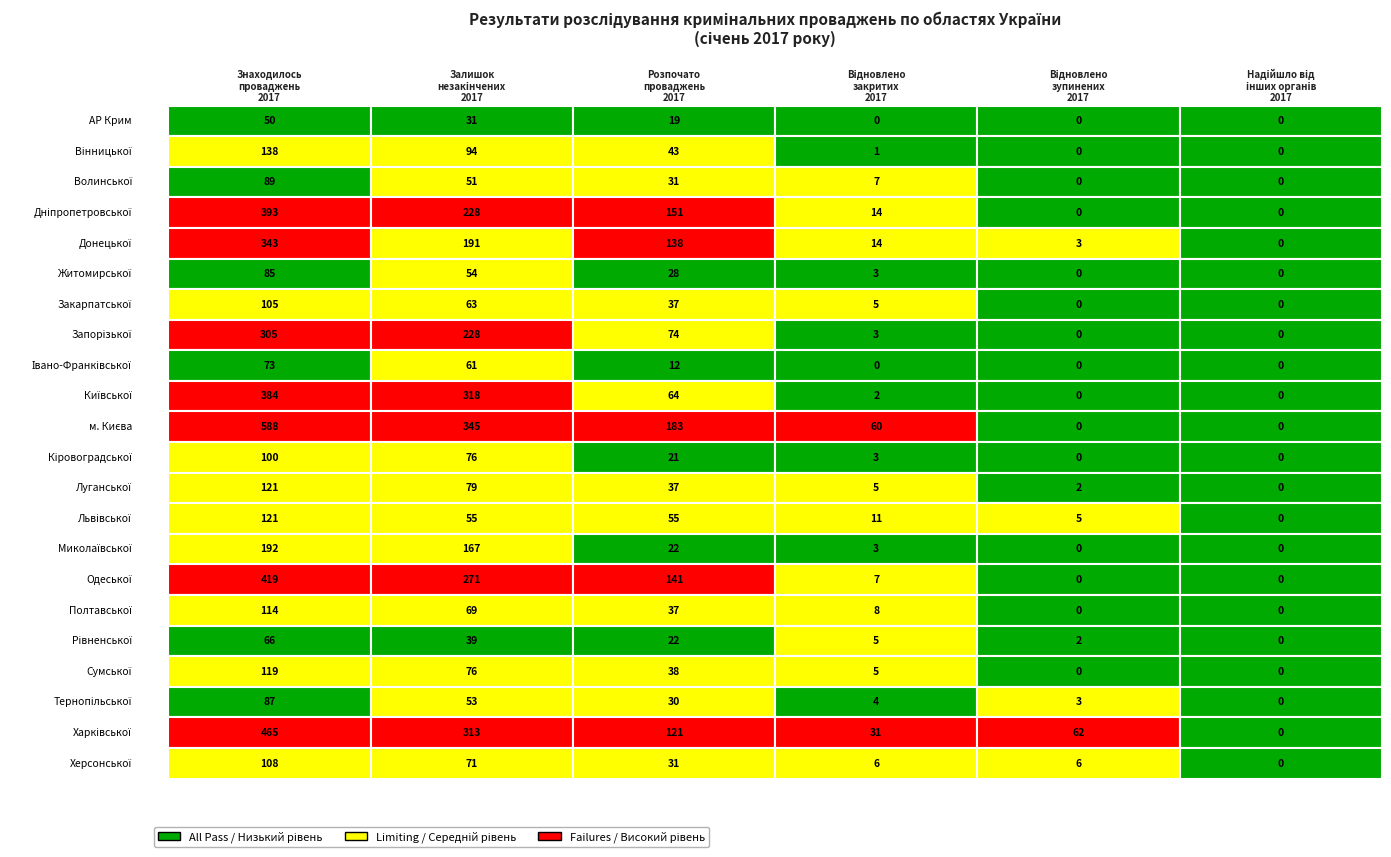

The value of Миколаївської at 3 is 1. True or false?

False